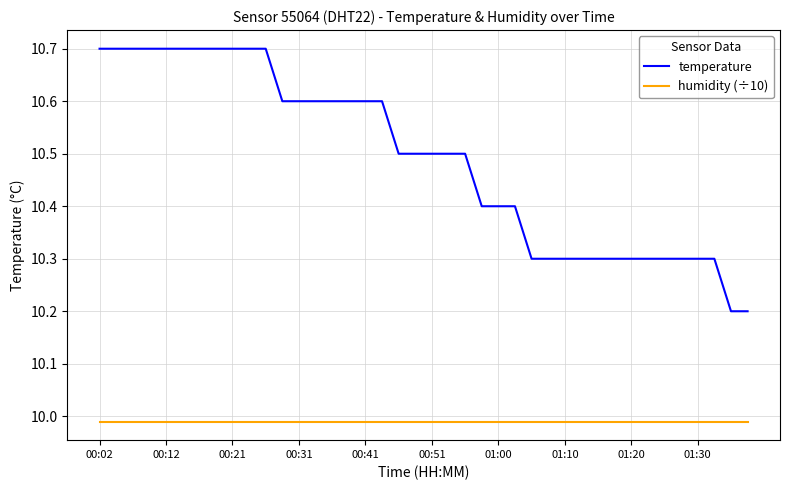

Which series has the widest spread of values?

temperature